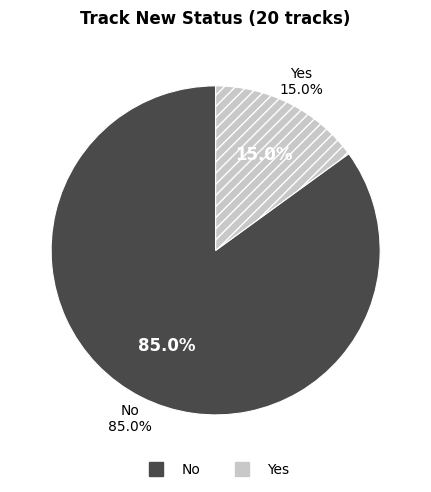

What is the change in value from No to Yes?

-14